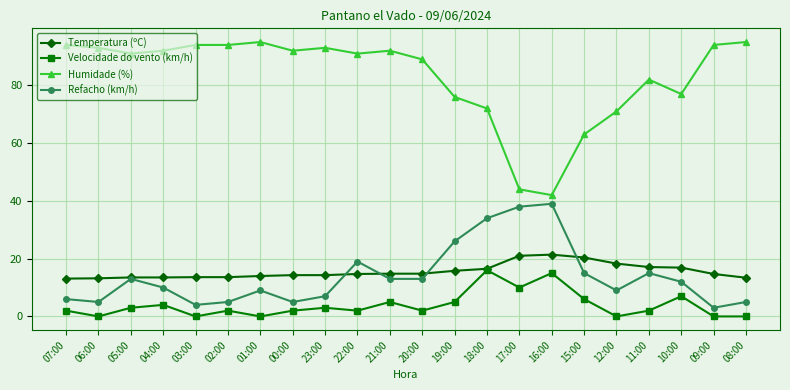

How many data points does each series have?

22